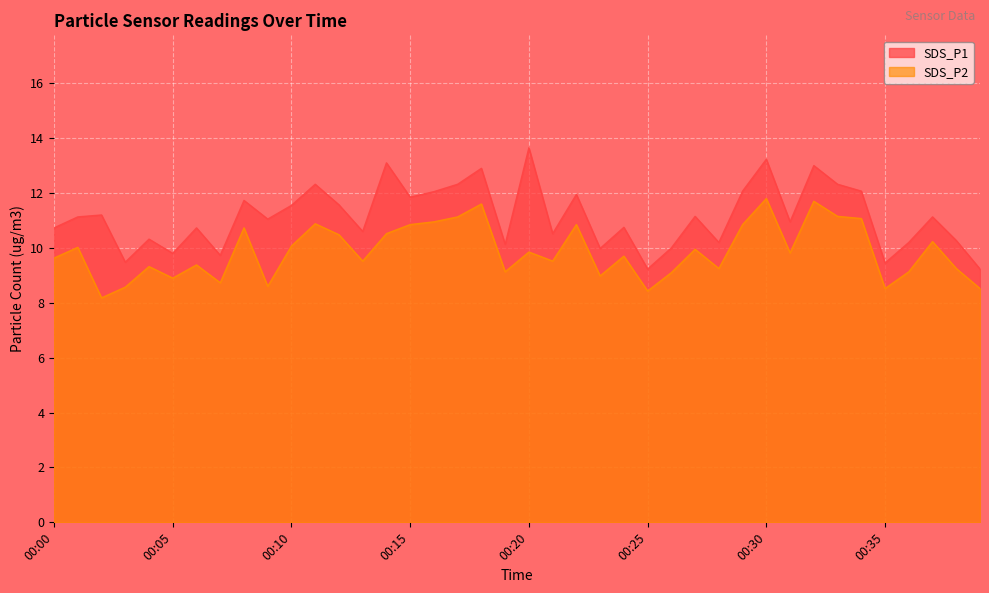

The SDS_P1 series shows 9.2 at 00:25. True or false?

True